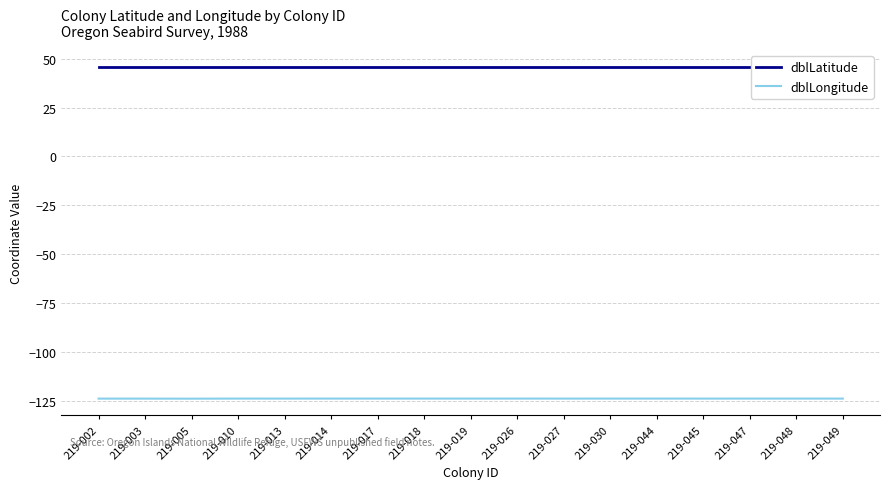

Which category has the highest value in the dblLatitude series?

219-002